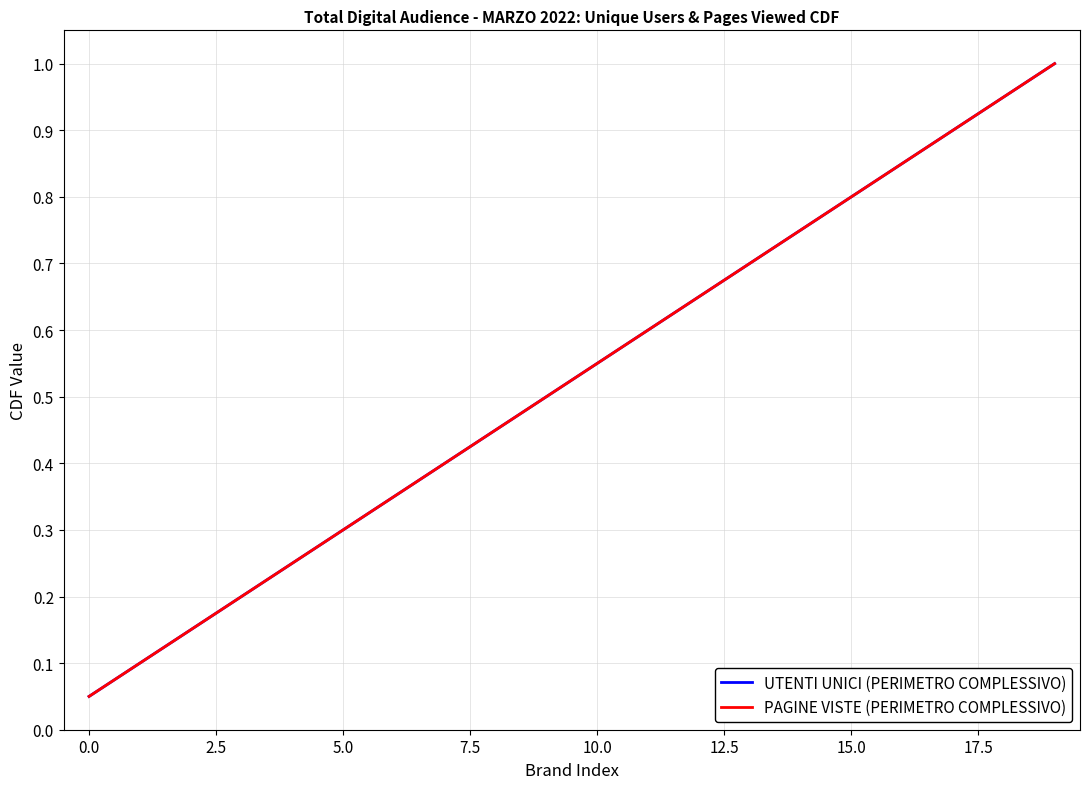

Which series has the largest range (max minus min)?

UTENTI UNICI (PERIMETRO COMPLESSIVO)